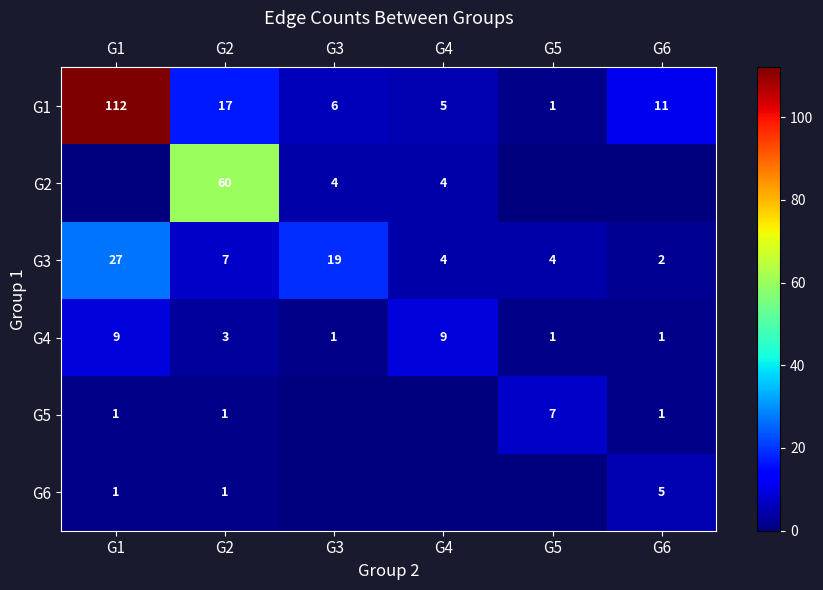

At which category does the chart reach its peak across all series?

G1